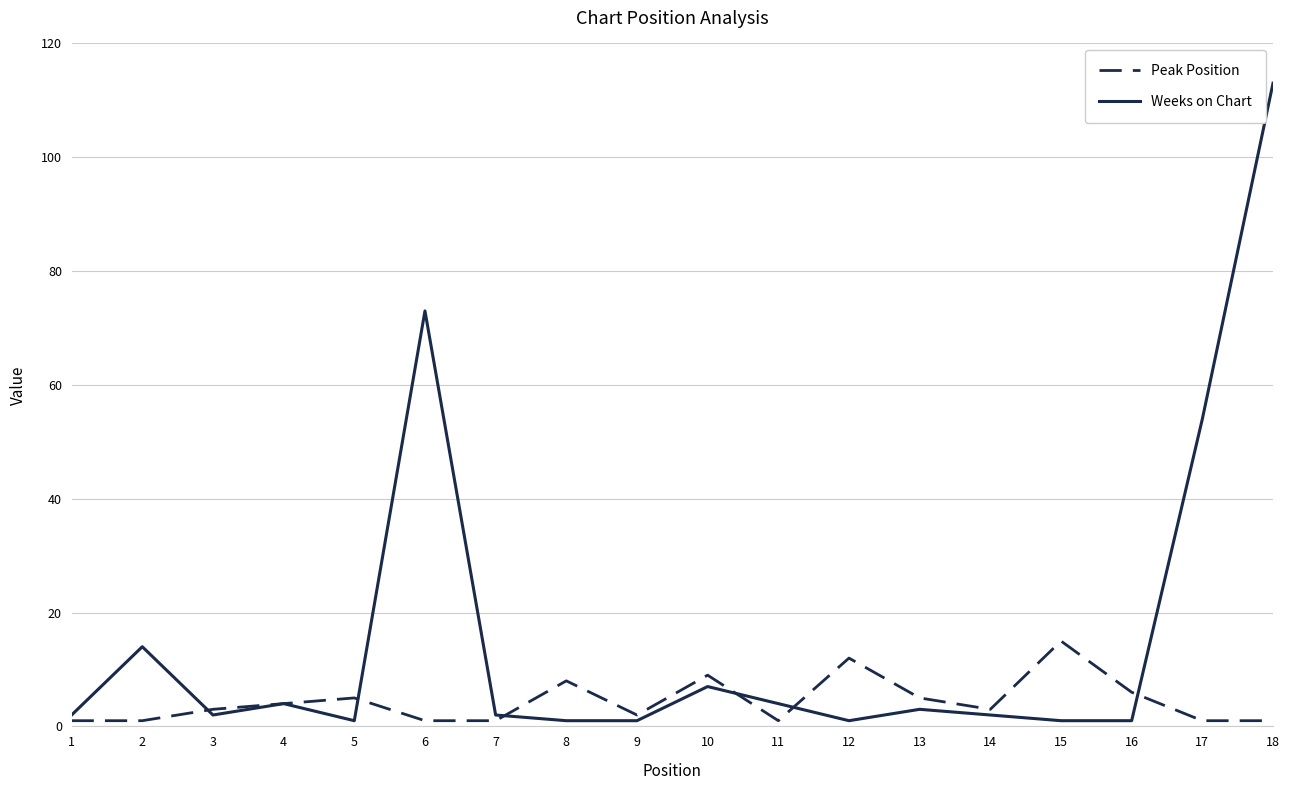

How many interior local peaks does the Weeks on Chart series have?

5